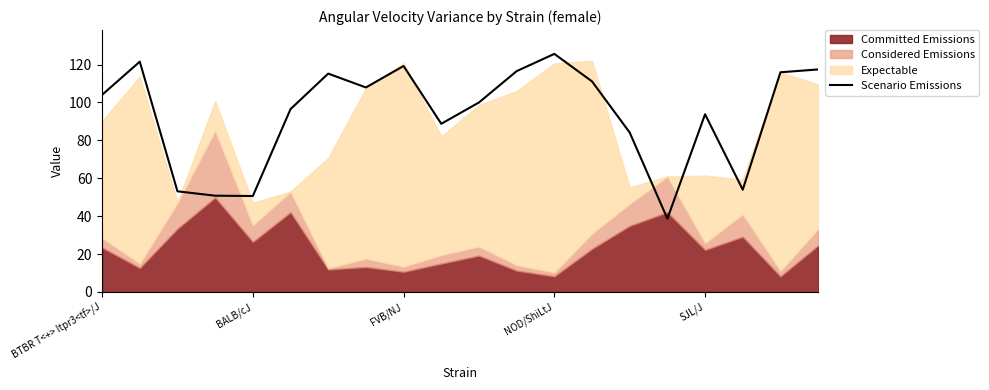

What is the minimum value for Scenario Emissions?

38.7